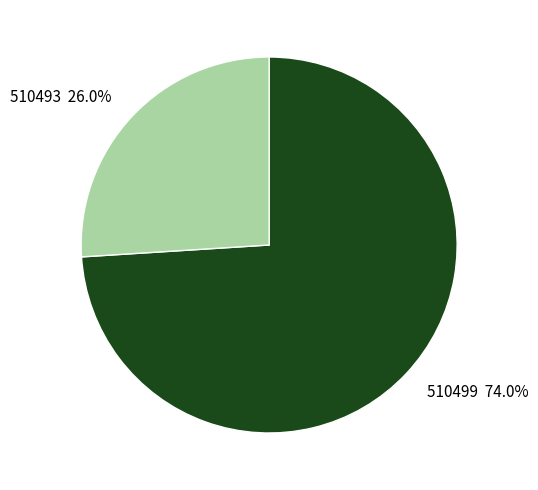

What is the ratio of the value at 510493 to the value at 510499?

0.4